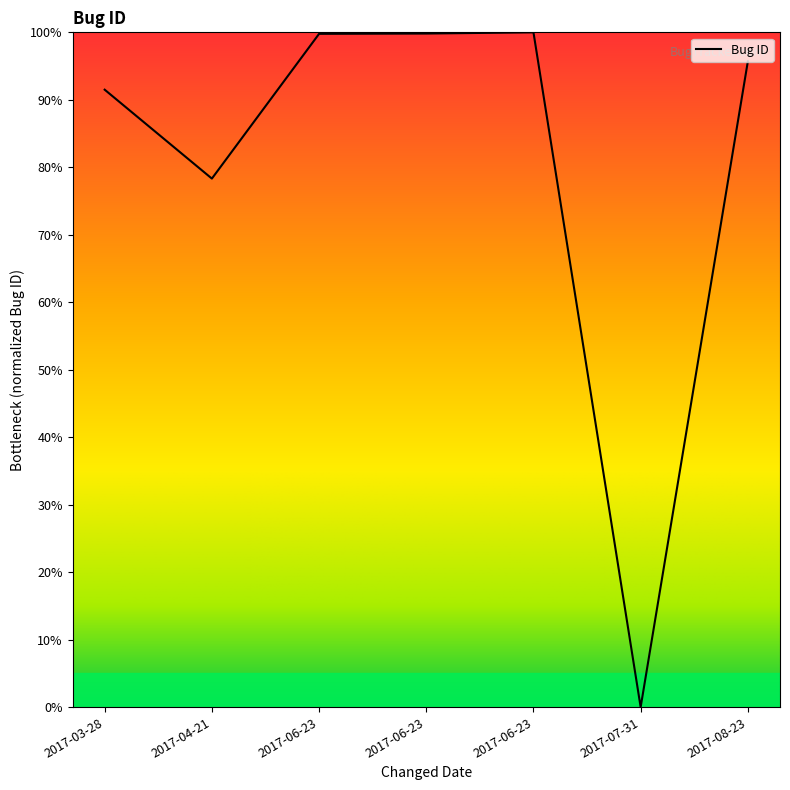

What is the sum of the values at 2017-06-23 and 2017-03-28?

191.3